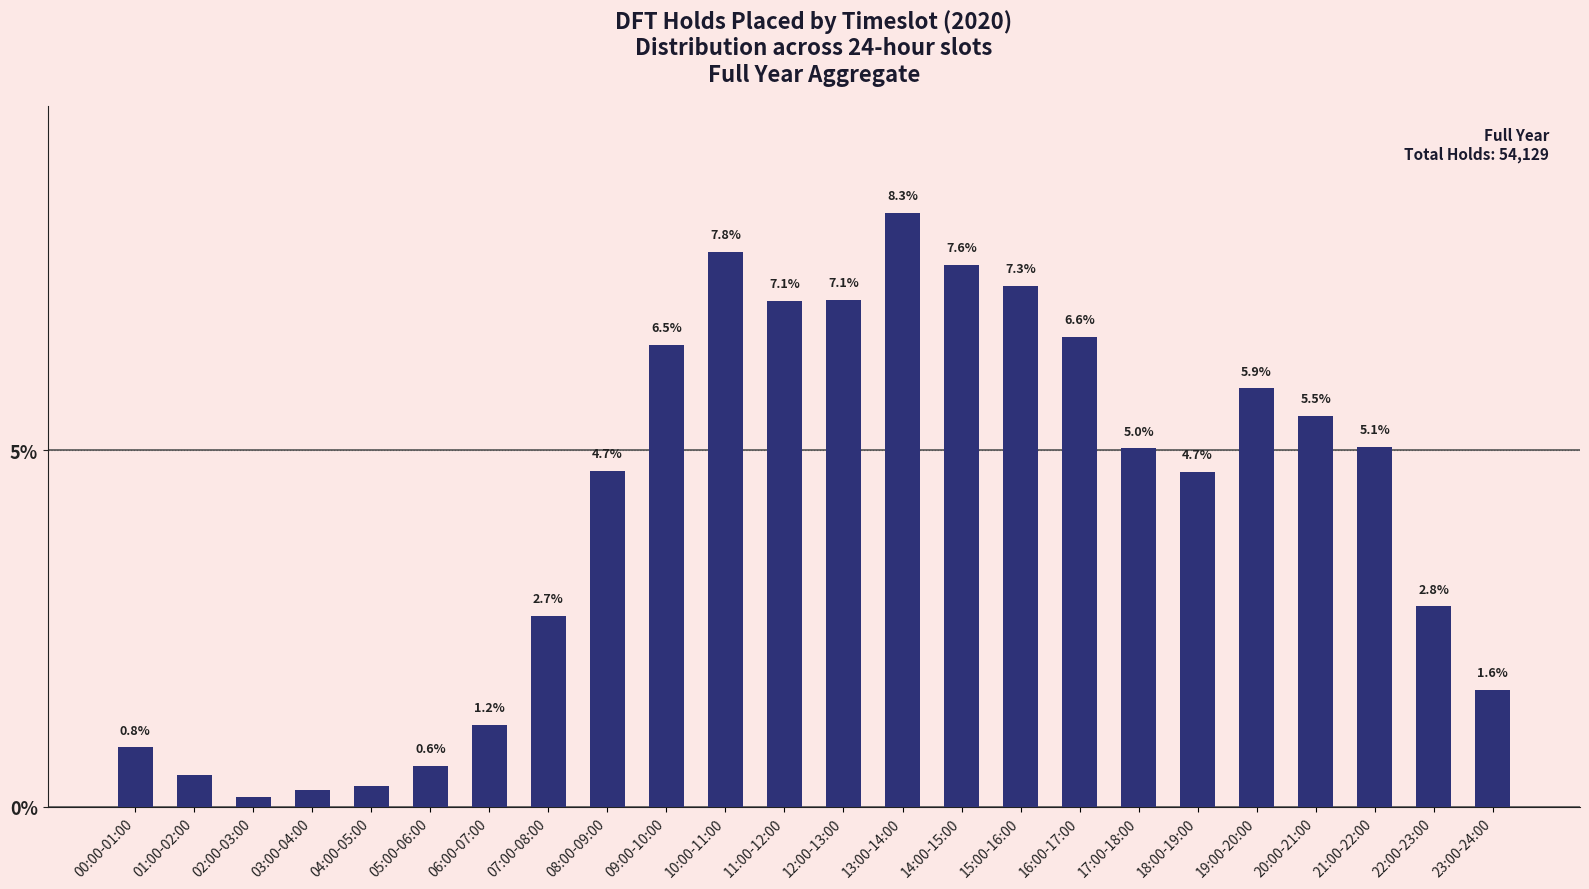

The chart shows a value of 14.0 at 10:00-11:00. True or false?

False